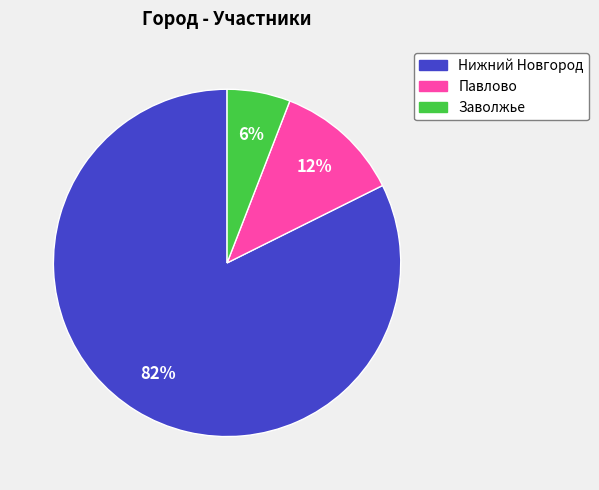

To the nearest percent, what is the combined percentage of Заволжье and Павлово?

18%